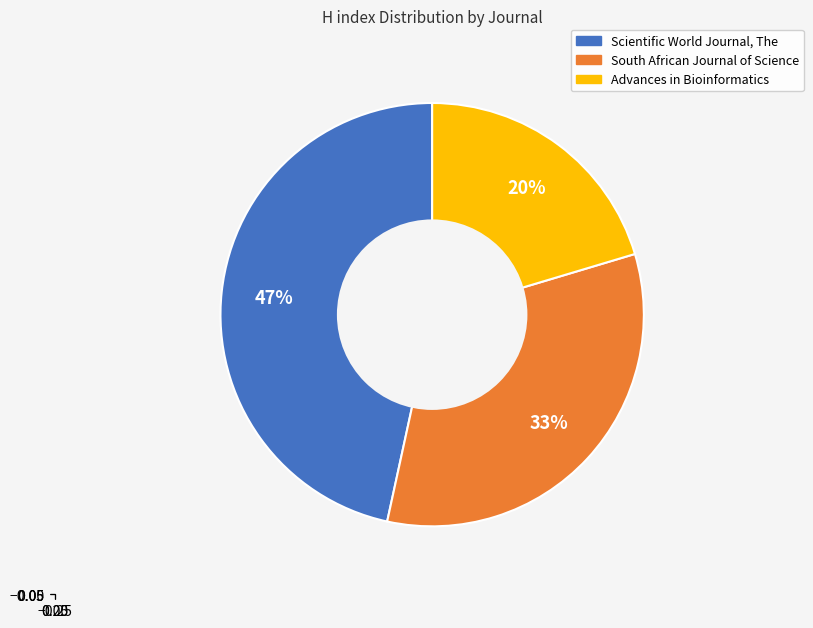

Is it true that South African Journal of Science is 26% of the pie?

False